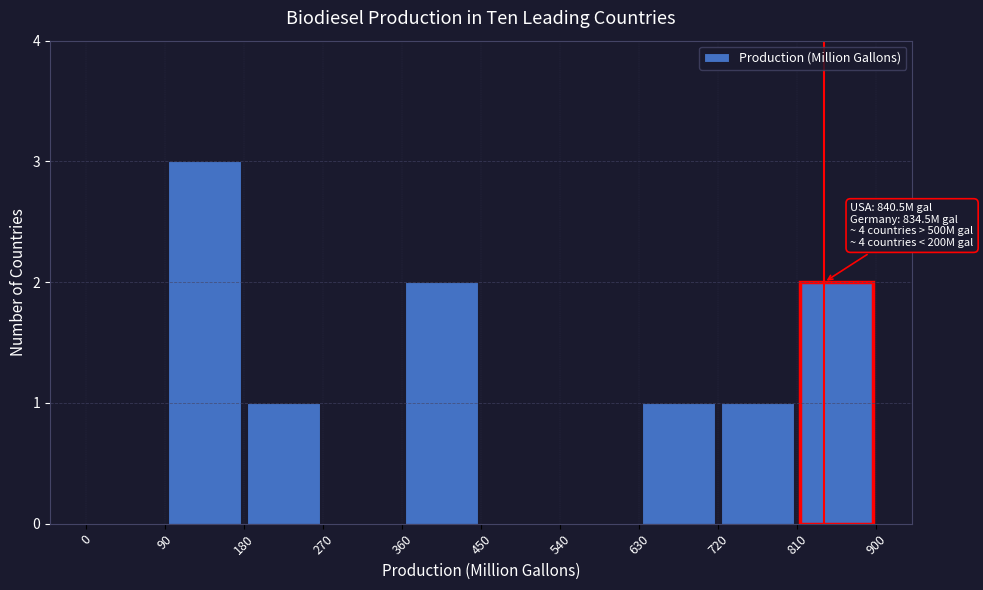

Over which range of the x-axis is the bar tallest?

90 to 180